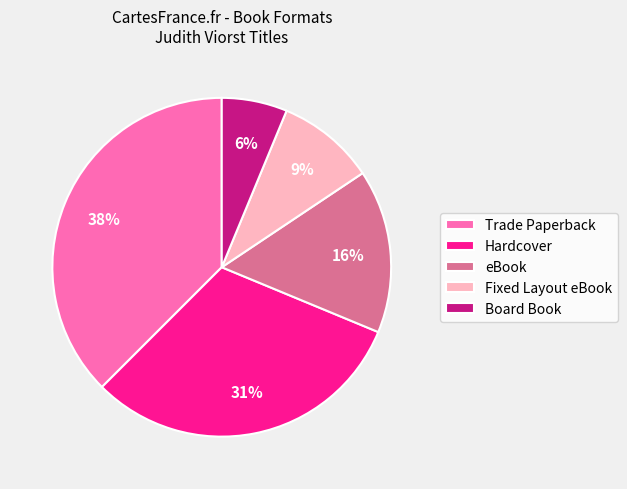

Between Trade Paperback and Board Book, which is larger?

Trade Paperback